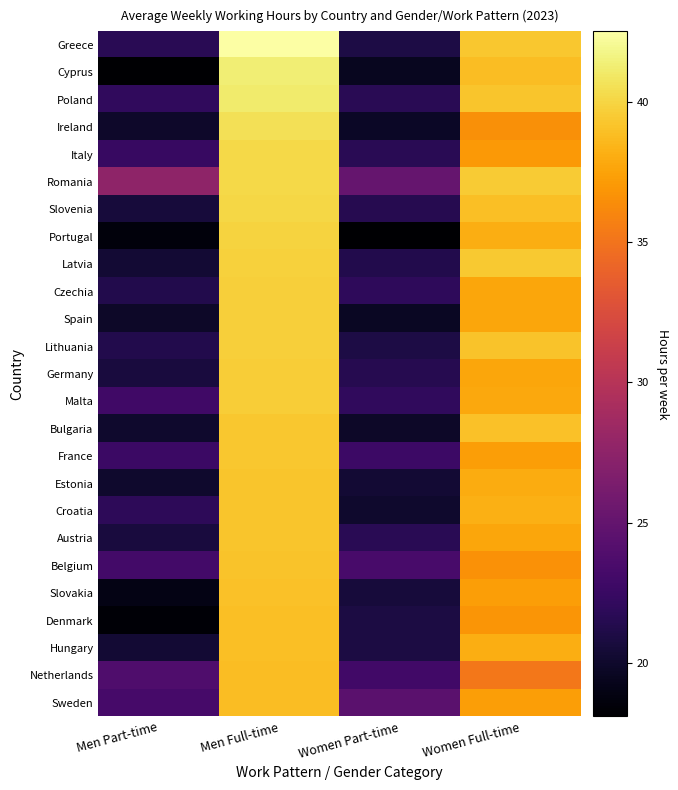

What is the difference between the highest and lowest values at Women Part-time?

7.0